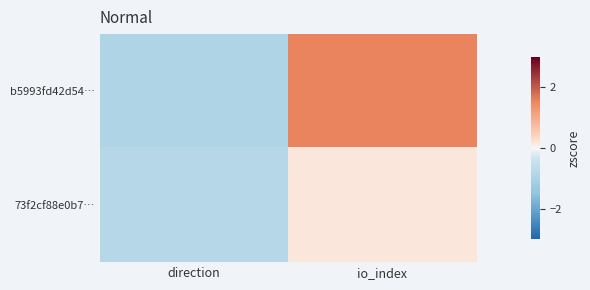

Reading right to left, what are all the values shown in this chart?

b5993fd42d54…: io_index=1.6	direction=-0.9
73f2cf88e0b7…: io_index=0.2	direction=-0.8